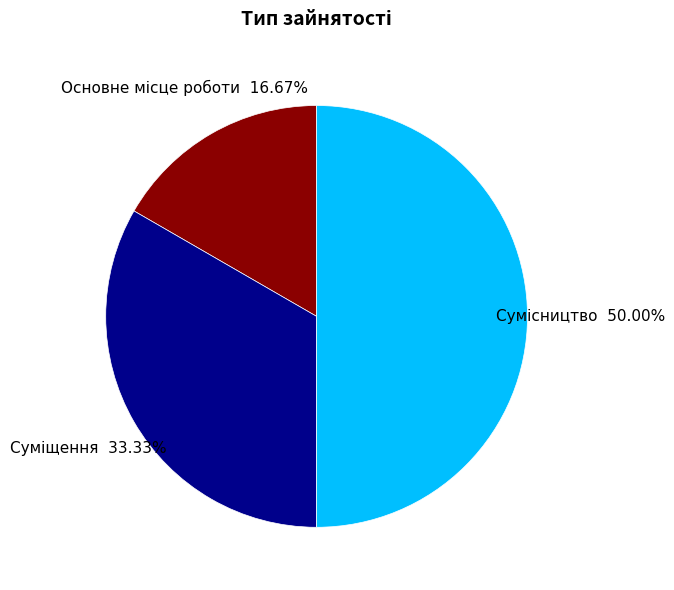

To the nearest percent, what portion does Сумісництво represent?

50%